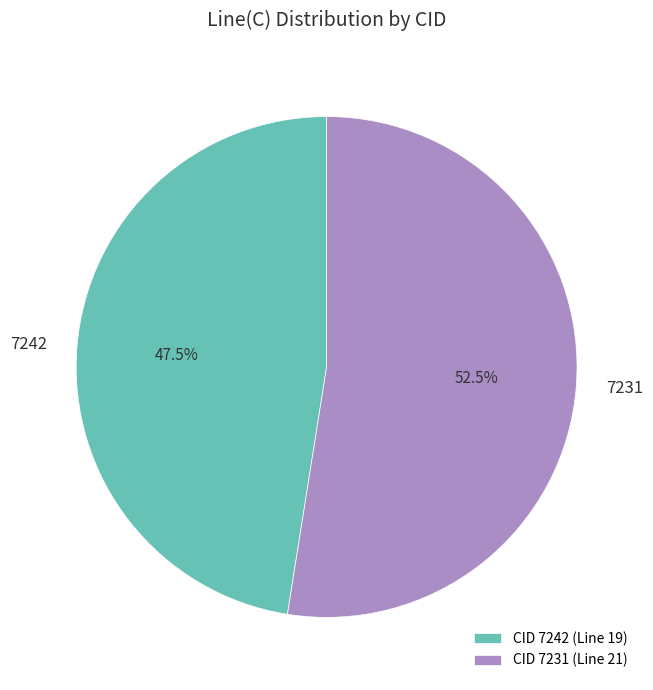

Count the number of slices in the pie.

2